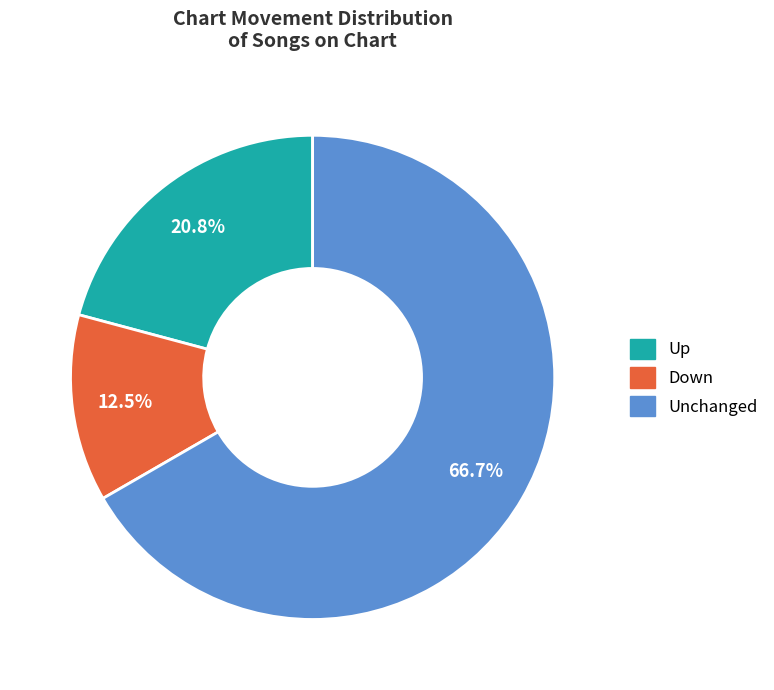

Is the sum of Up and Down greater than half?

No